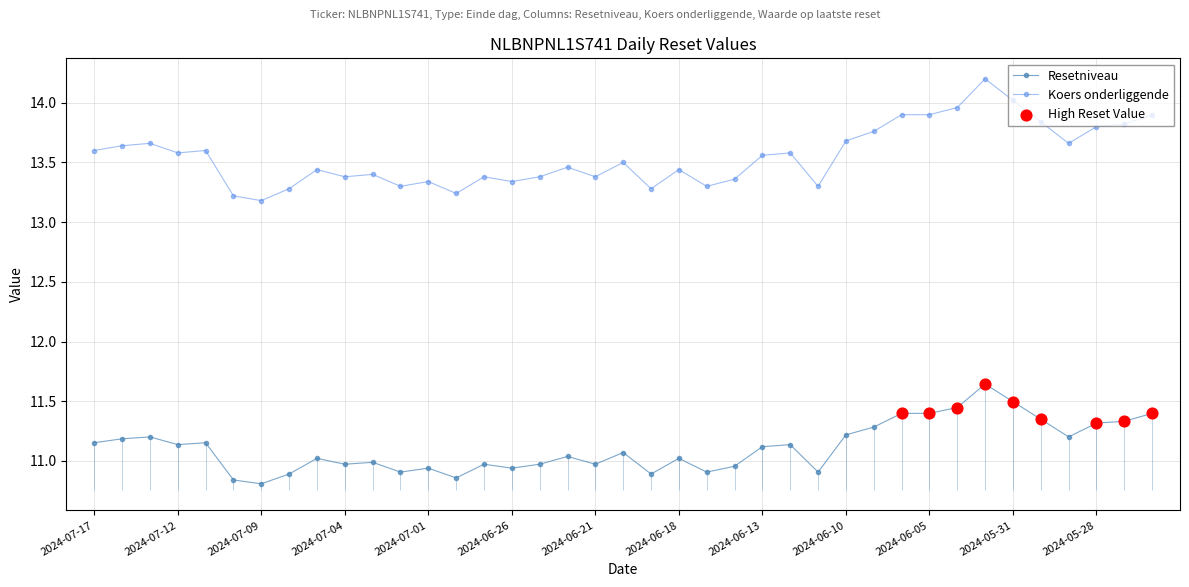

Which series contains the highest Y value?

Koers onderliggende